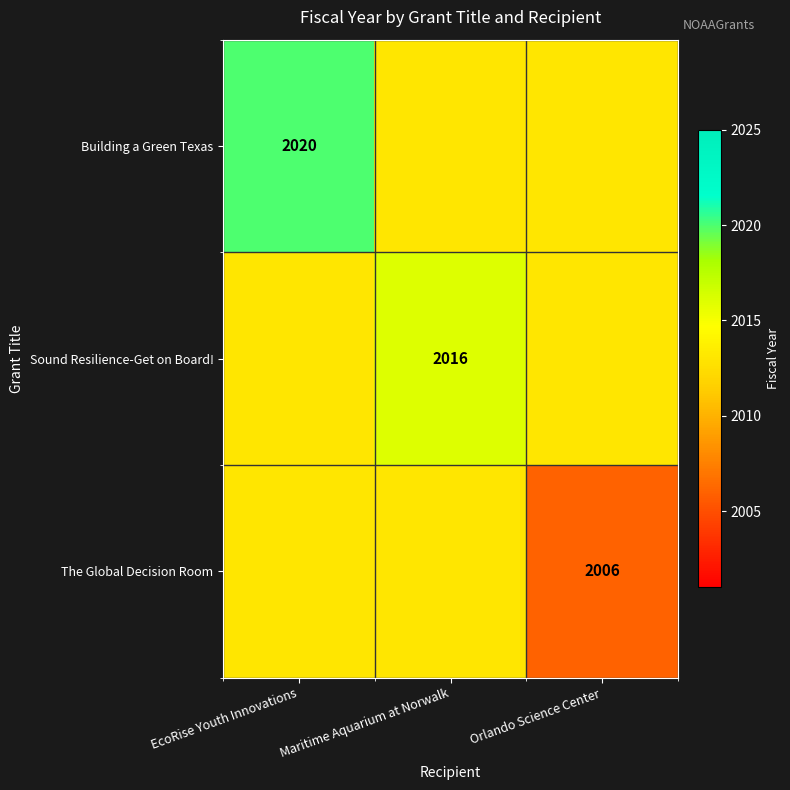

Is it true that Building a Green Texas equals 2975 at EcoRise Youth Innovations?

False